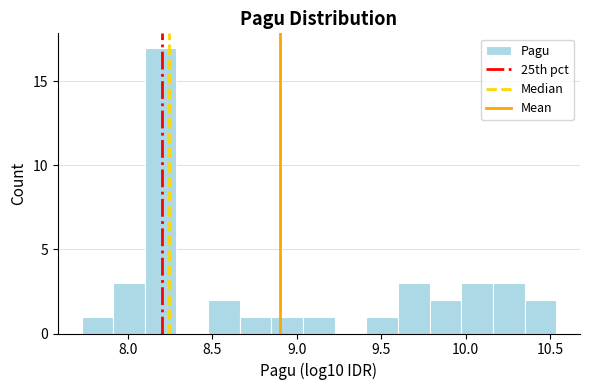

Around what value on the x-axis is the tallest bar? Give the approximate position of its centre, as read against the axis.

8.20